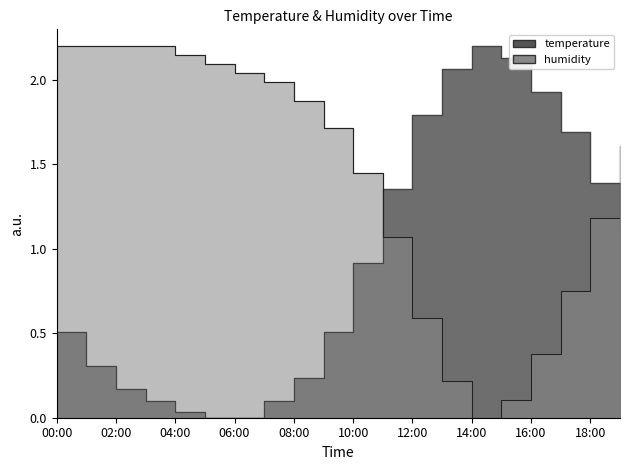

What is the difference between the highest and lowest values at 01:00?

1.9